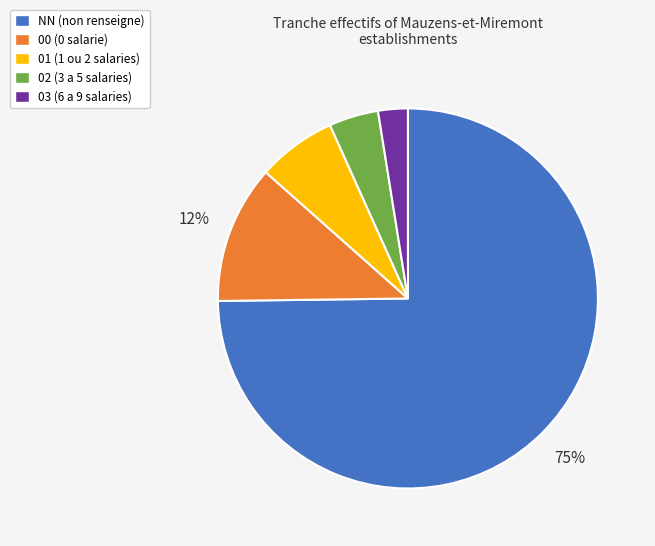

Count the number of slices in the pie.

5